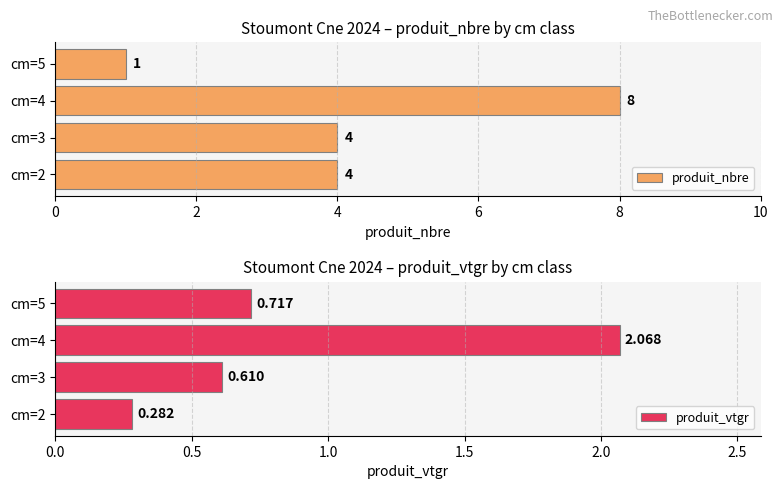

The produit_nbre series shows 8 at cm=4. True or false?

True